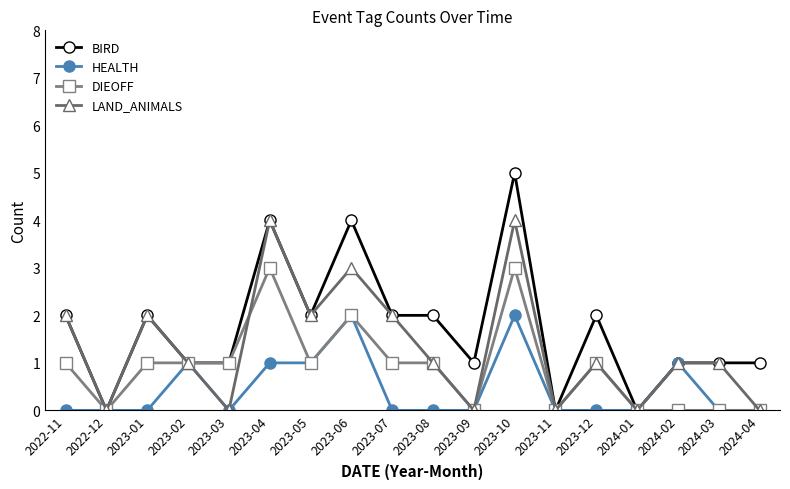

Rank the series by their average value, from highest to lowest.

BIRD, LAND_ANIMALS, DIEOFF, HEALTH